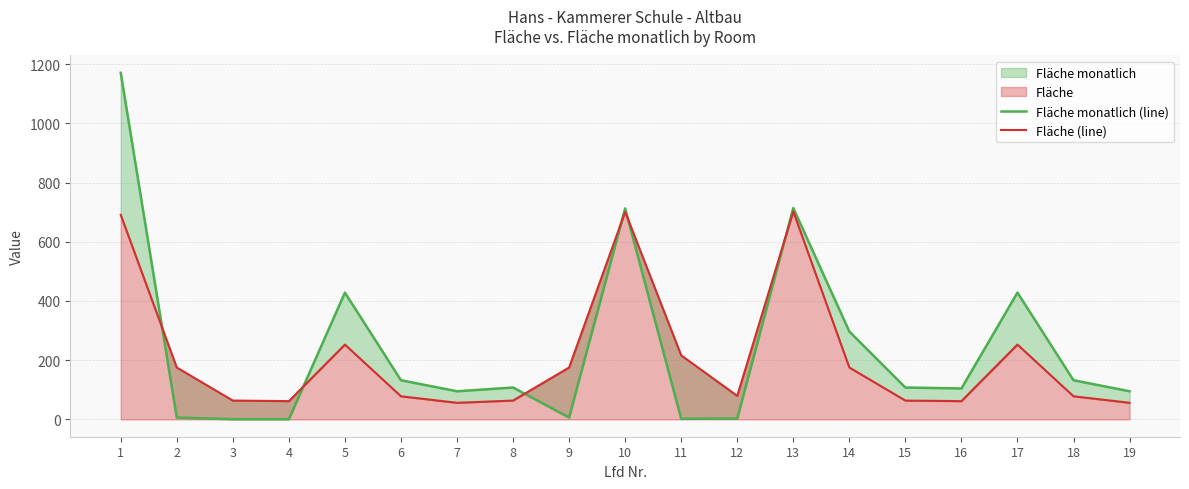

Which series has the largest total across all categories?

Fläche monatlich (line)